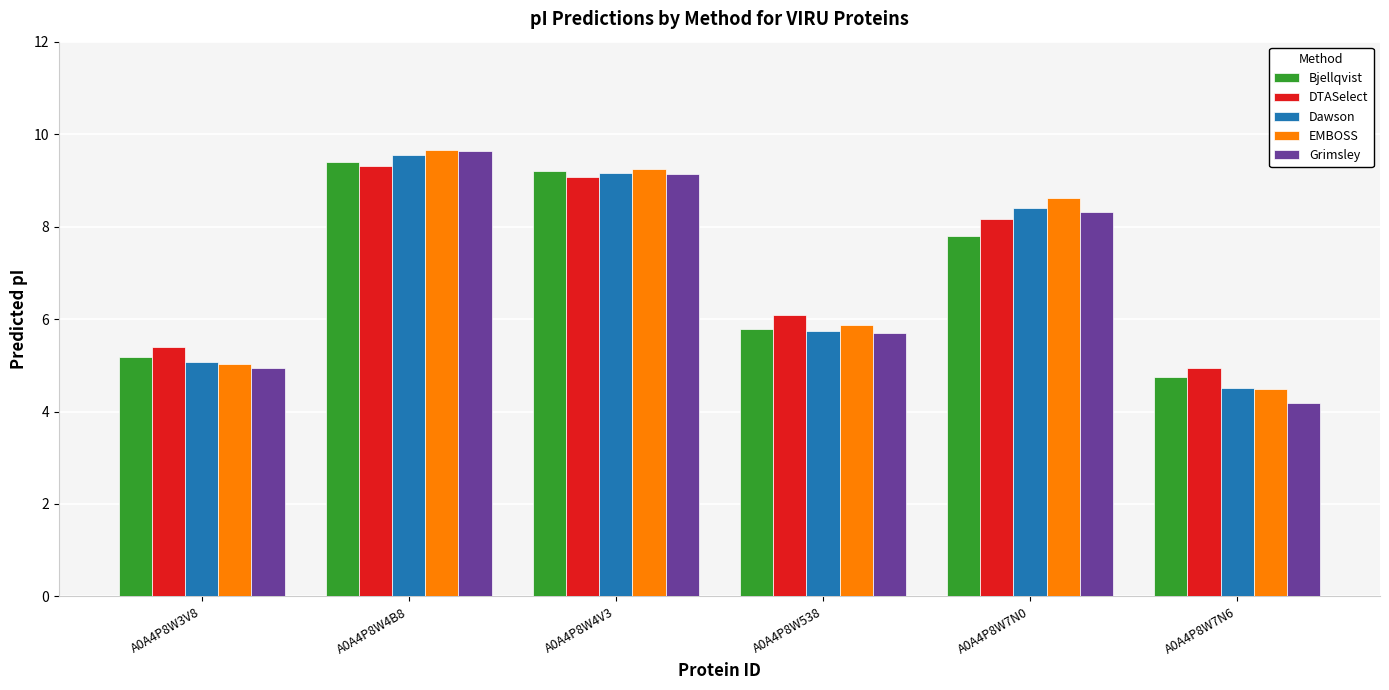

List the labels in order of Grimsley value, smallest first.

A0A4P8W7N6, A0A4P8W3V8, A0A4P8W538, A0A4P8W7N0, A0A4P8W4V3, A0A4P8W4B8